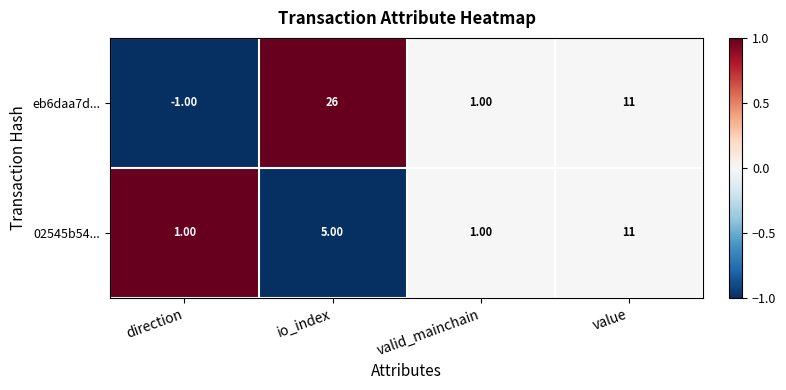

At which label does eb6daa7d... reach its peak?

io_index